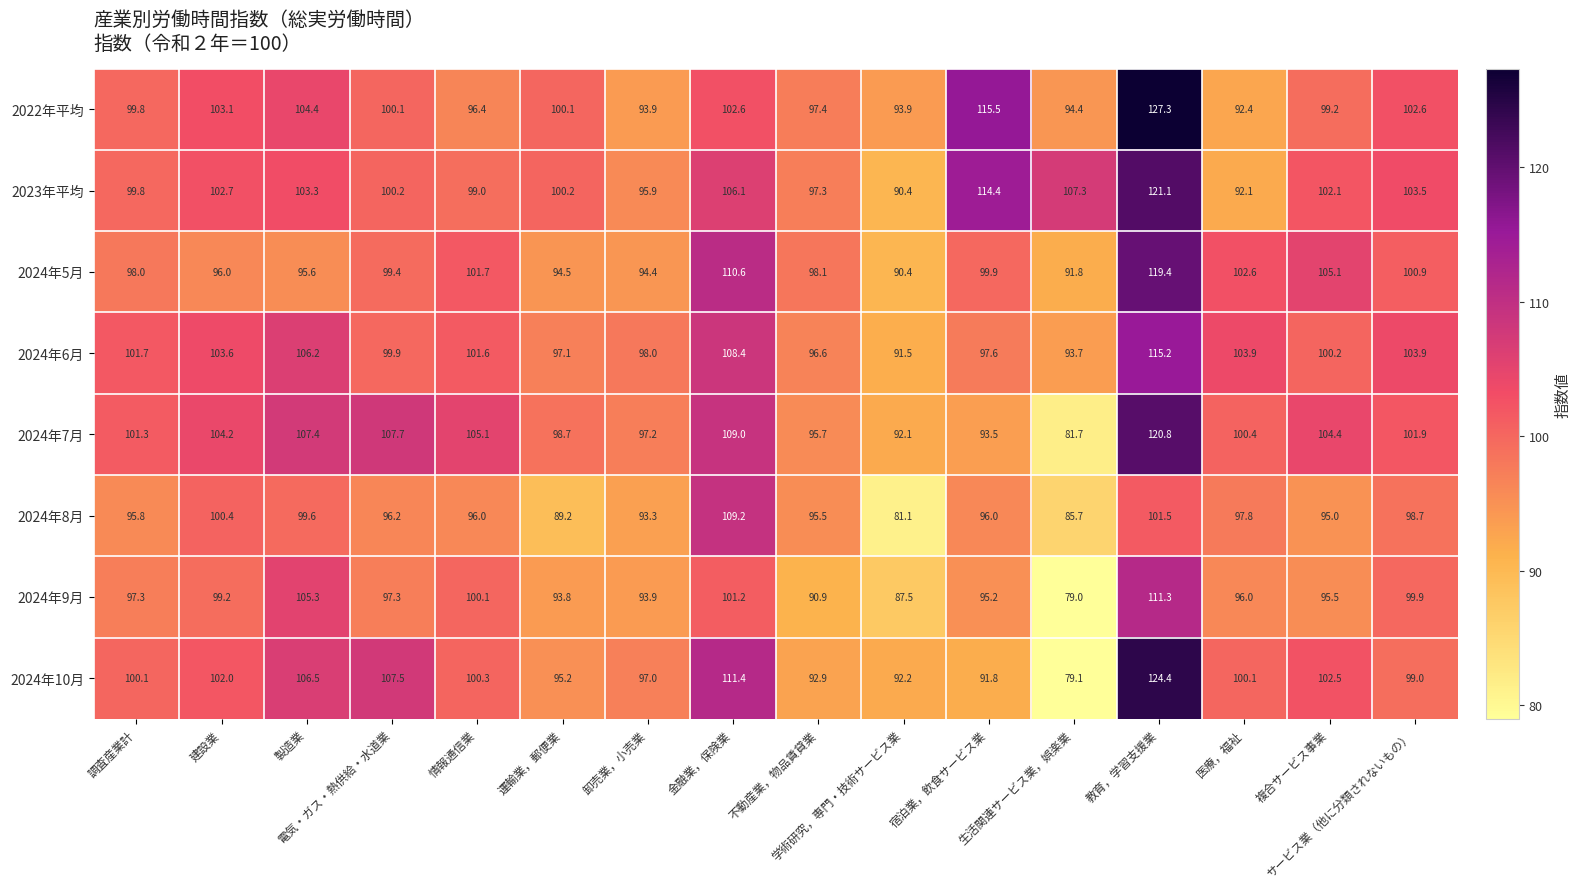

What is the difference between the maximum and minimum values in the 2024年8月 series?

28.1